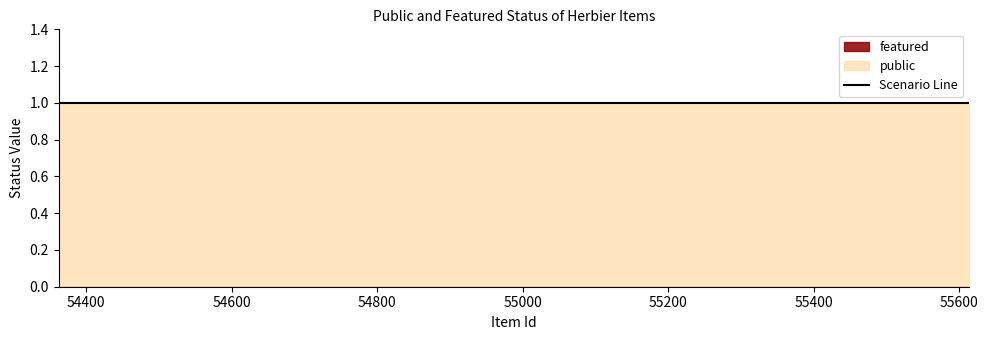

Reading left to right, list all the values displayed in this chart.

public: 54362=1	54437=1	54500=1	54676=1	55275=1	55614=1
featured: 54362=0	54437=0	54500=0	54676=0	55275=0	55614=0